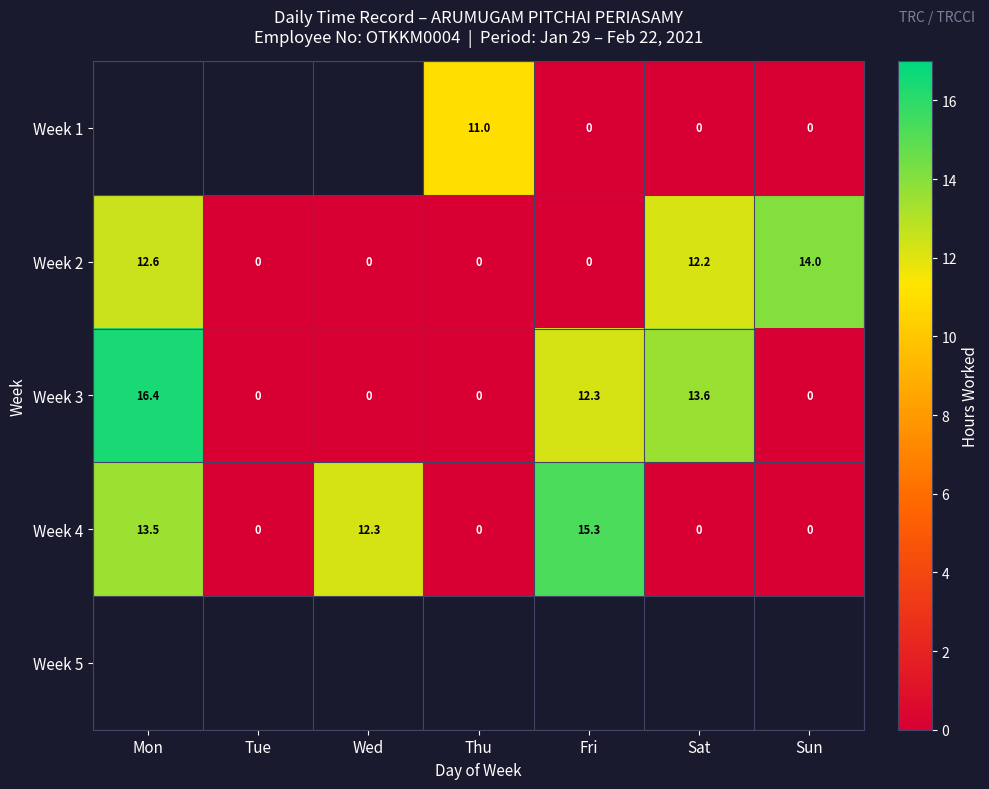

How many positive values does the Week 4 series have?

3